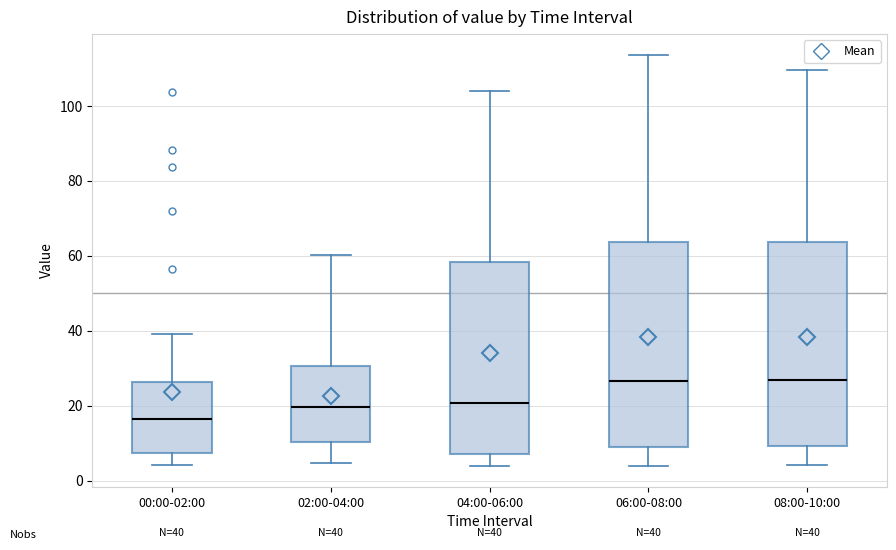

Which box's median line is the lowest?

00:00-02:00